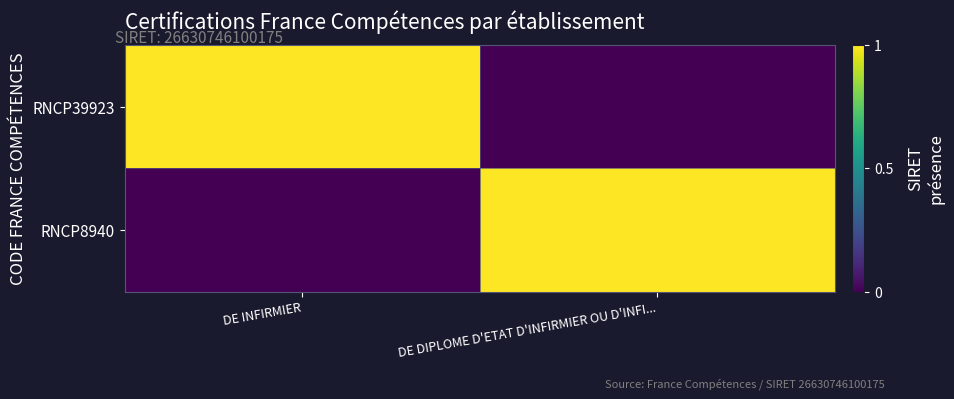

Count the number of data series in this chart.

2